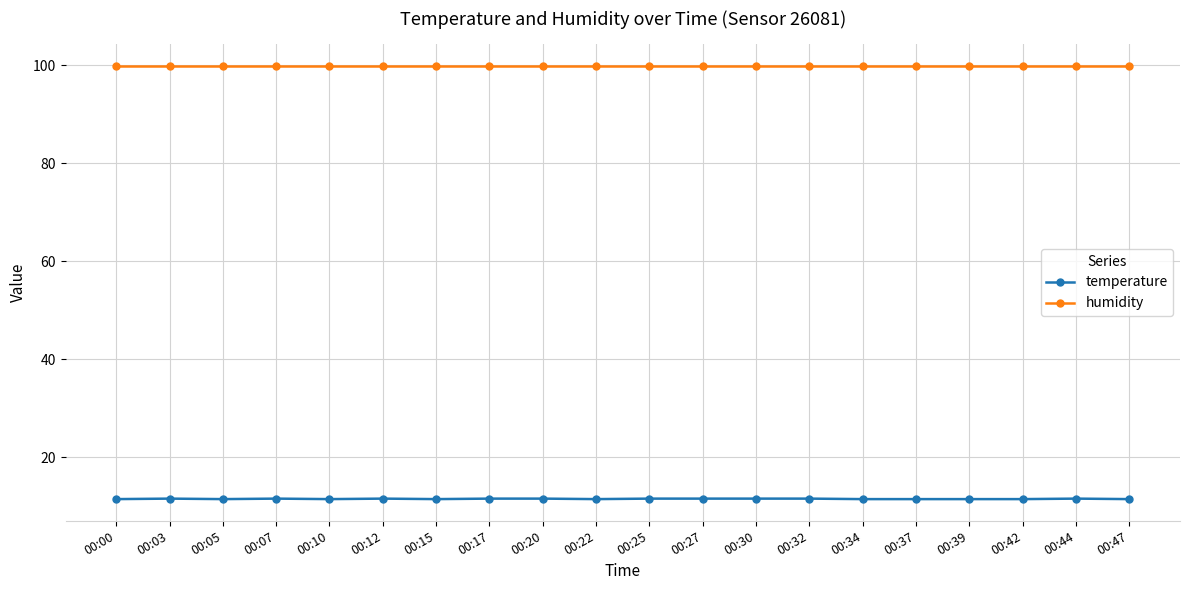

Does the chart display data point markers on the line(s)?

Yes